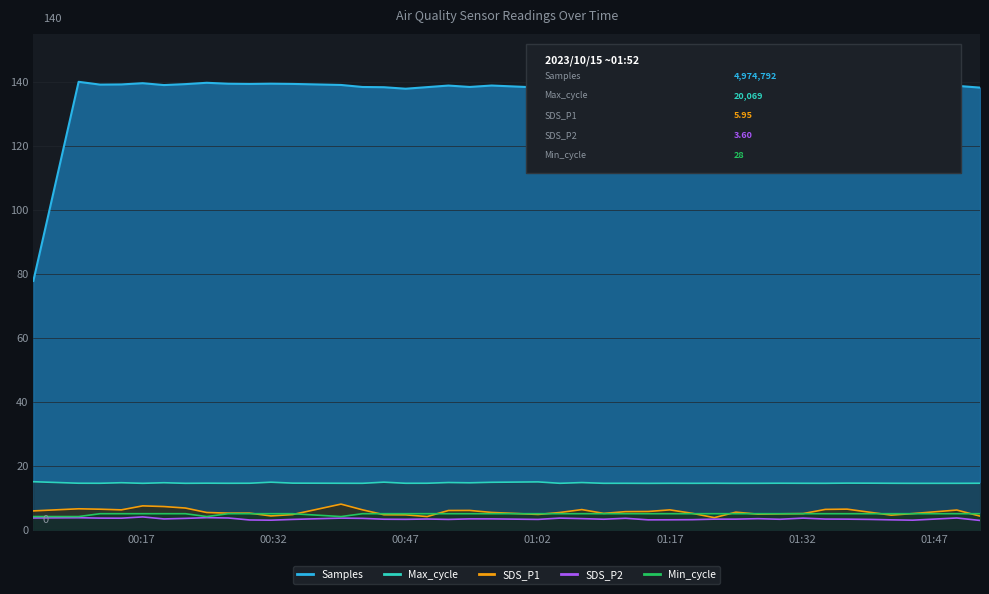

What is the total value across all series at 2023/10/15 00:44:33?

166.1